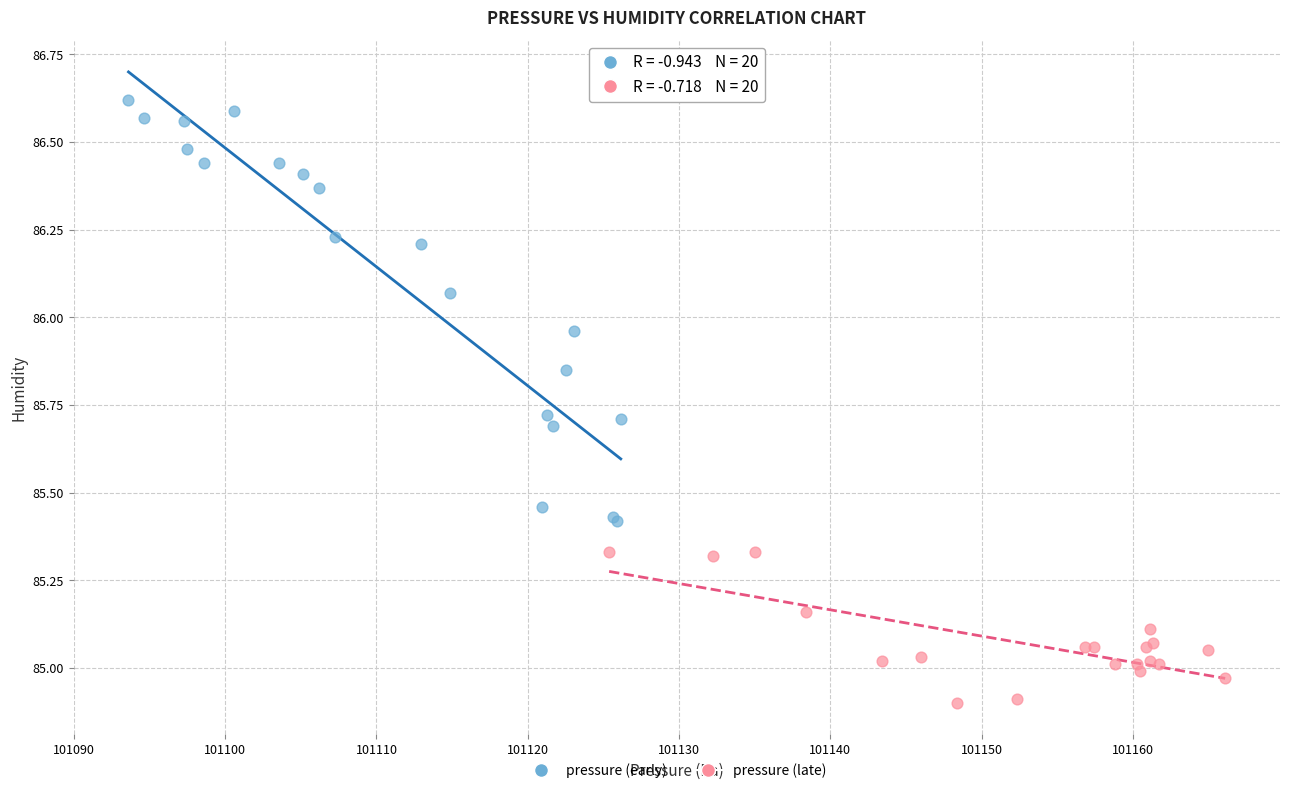

Which series reaches the minimum Y coordinate?

pressure (late)